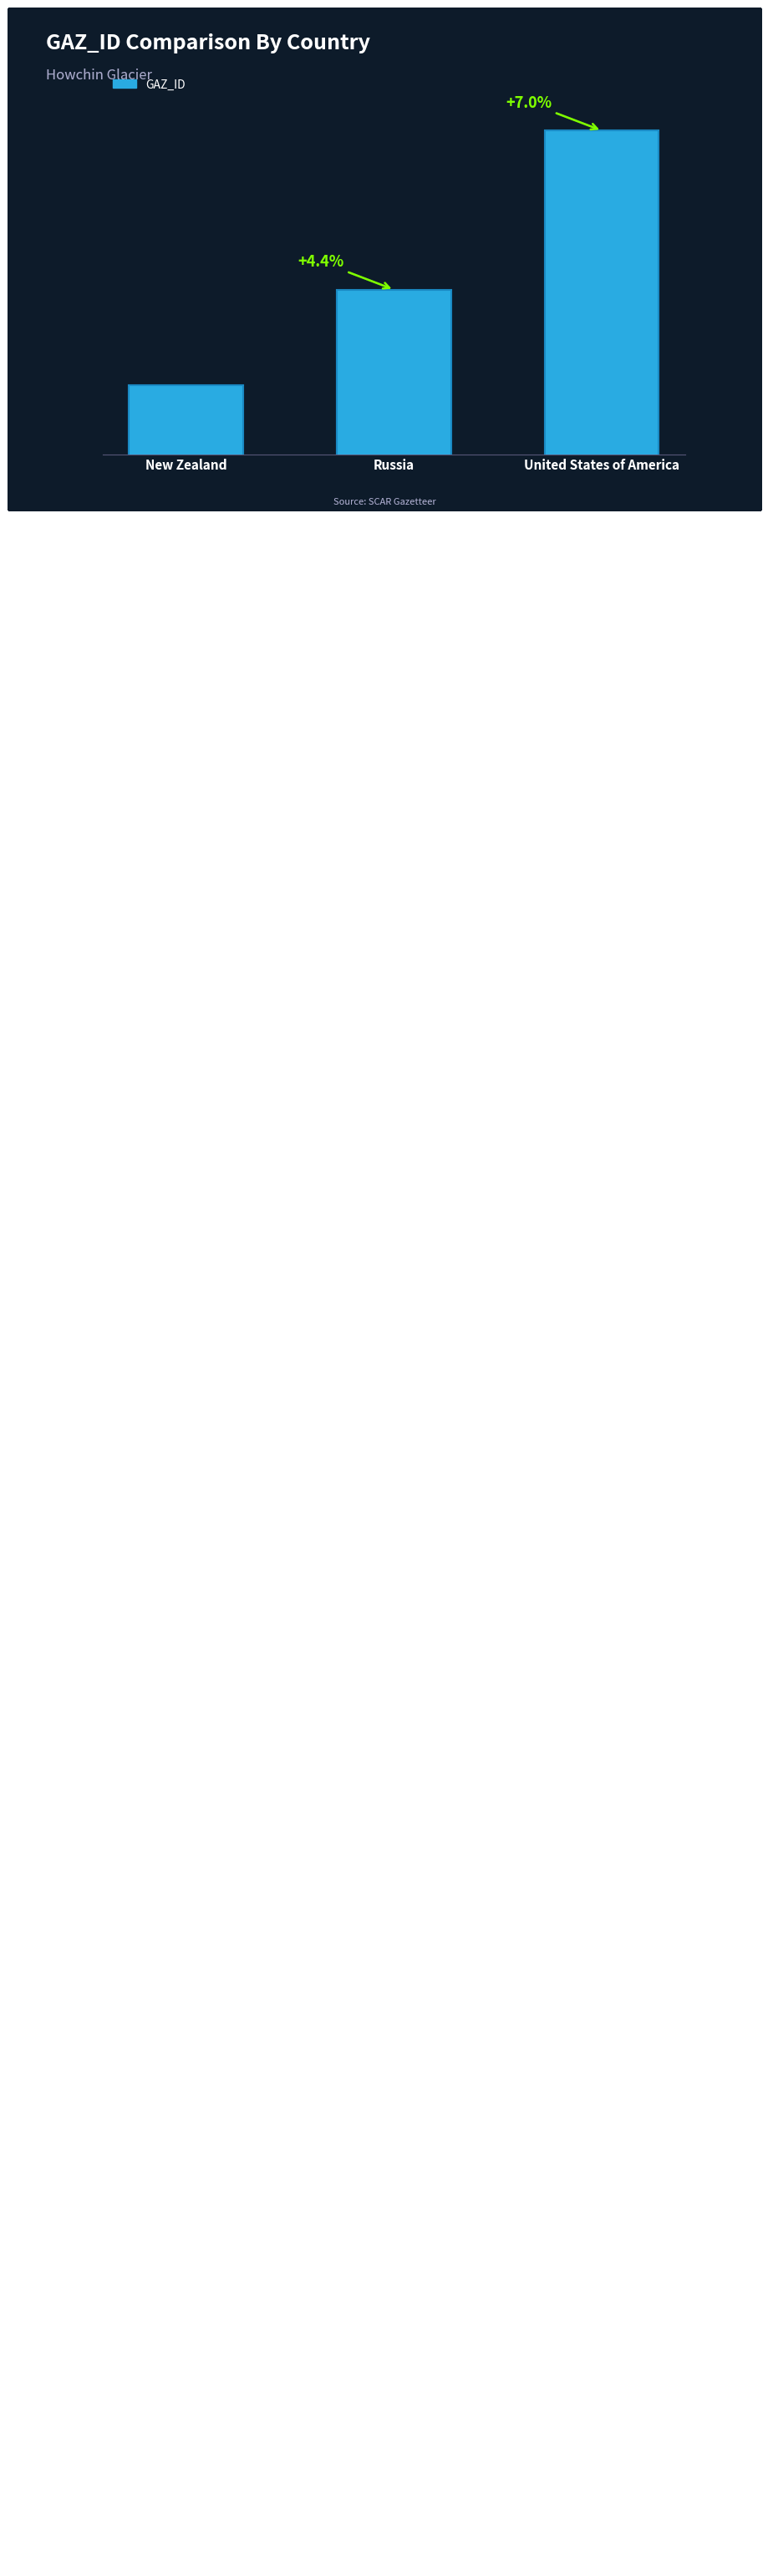

Count the number of data series in this chart.

1